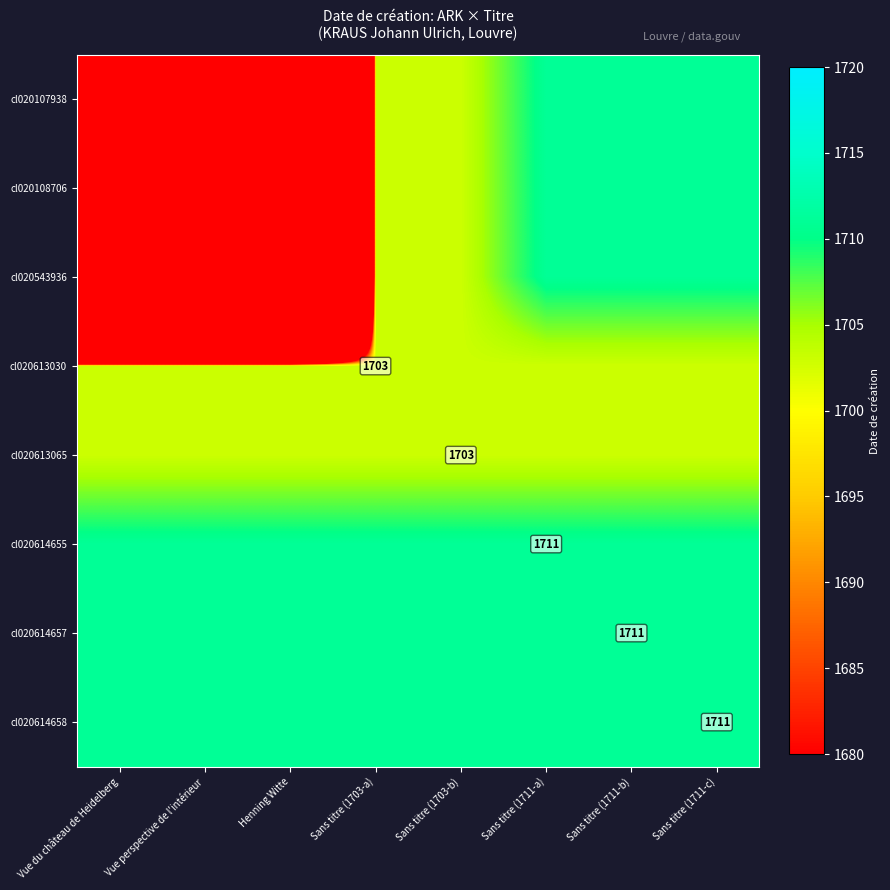

List the labels in order of cl020543936 value, smallest first.

Vue du château de Heidelberg, Vue perspective de l'intérieur, Henning Witte, Sans titre (1703-a), Sans titre (1703-b), Sans titre (1711-a), Sans titre (1711-b), Sans titre (1711-c)